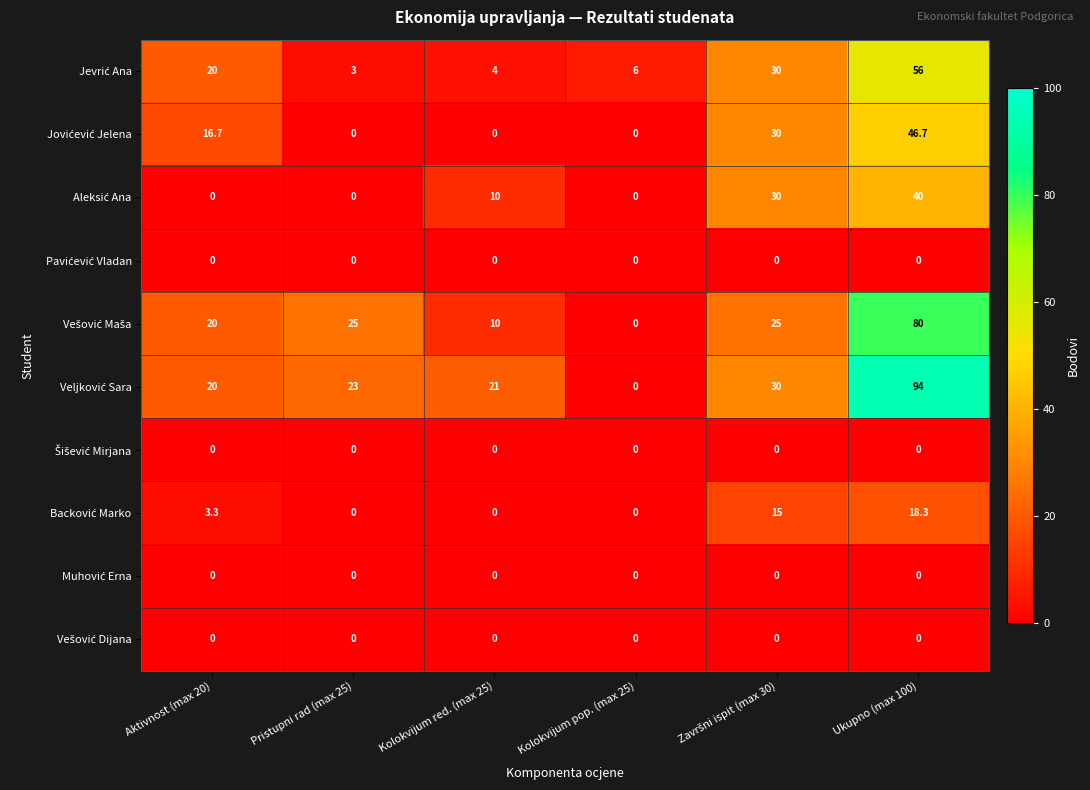

At which category does the chart reach its peak across all series?

Ukupno (max 100)